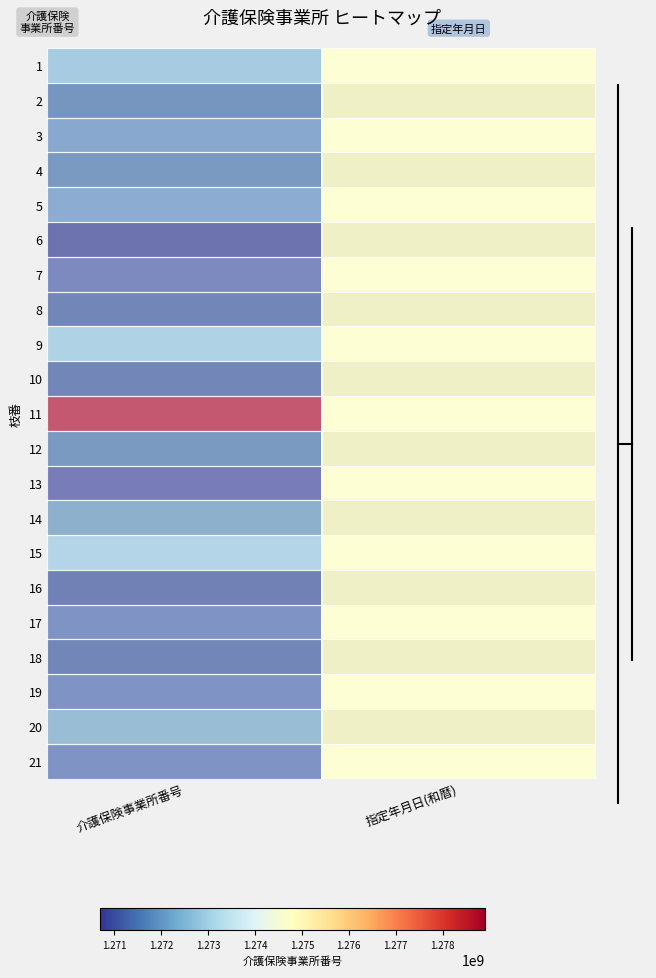

Reading right to left, list all the values displayed in this chart.

1: 指定年月日(和暦)=0.5	介護保険事業所番号=0.2
2: 指定年月日(和暦)=0.5	介護保険事業所番号=0.1
3: 指定年月日(和暦)=0.5	介護保険事業所番号=0.1
4: 指定年月日(和暦)=0.5	介護保険事業所番号=0.1
5: 指定年月日(和暦)=0.5	介護保険事業所番号=0.1
6: 指定年月日(和暦)=0.5	介護保険事業所番号=0.0
7: 指定年月日(和暦)=0.5	介護保険事業所番号=0.0
8: 指定年月日(和暦)=0.5	介護保険事業所番号=0.1
9: 指定年月日(和暦)=0.5	介護保険事業所番号=0.2
10: 指定年月日(和暦)=0.5	介護保険事業所番号=0.1
11: 指定年月日(和暦)=0.5	介護保険事業所番号=1.0
12: 指定年月日(和暦)=0.5	介護保険事業所番号=0.1
13: 指定年月日(和暦)=0.5	介護保険事業所番号=0.0
14: 指定年月日(和暦)=0.5	介護保険事業所番号=0.2
15: 指定年月日(和暦)=0.5	介護保険事業所番号=0.2
16: 指定年月日(和暦)=0.5	介護保険事業所番号=0.0
17: 指定年月日(和暦)=0.5	介護保険事業所番号=0.1
18: 指定年月日(和暦)=0.5	介護保険事業所番号=0.1
19: 指定年月日(和暦)=0.5	介護保険事業所番号=0.1
20: 指定年月日(和暦)=0.5	介護保険事業所番号=0.2
21: 指定年月日(和暦)=0.5	介護保険事業所番号=0.1